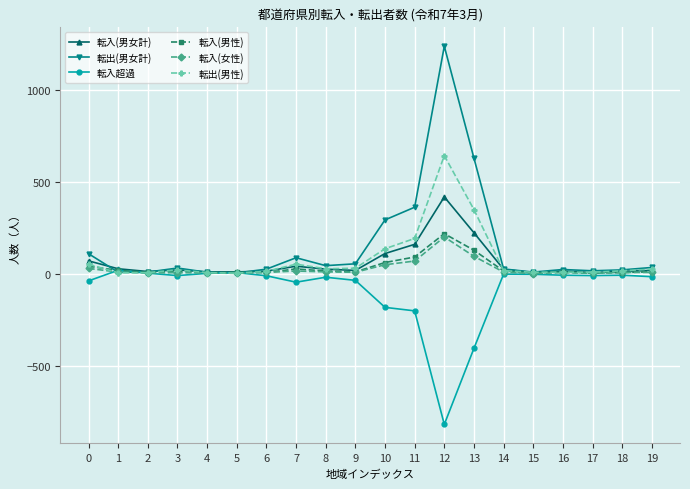

What is the maximum value for 転入(男性)?

218